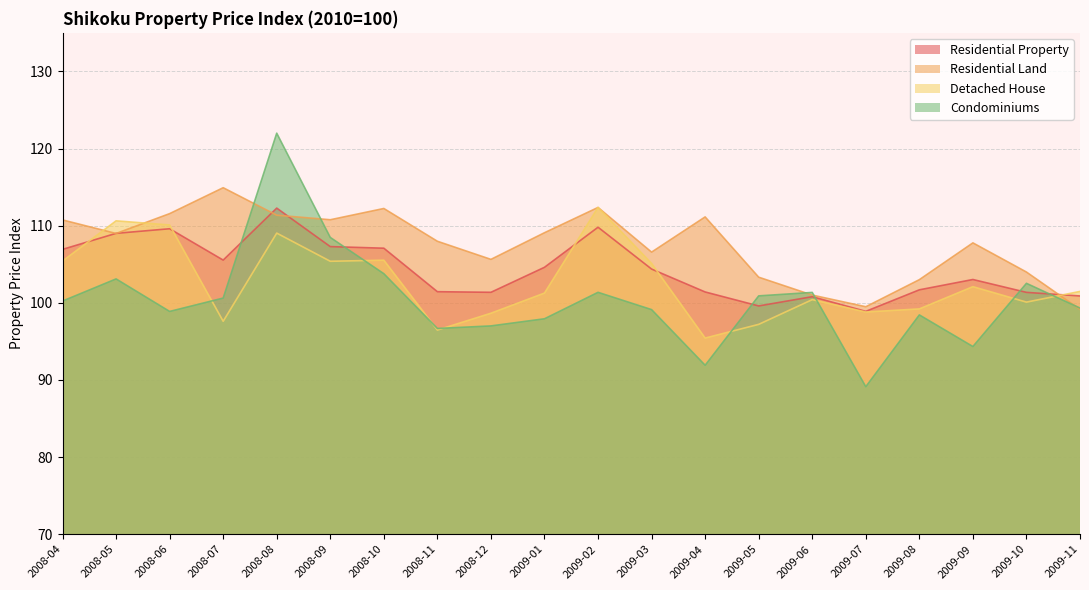

Reading left to right, what are all the values shown in this chart?

Residential Property: 2008-04=106.9	2008-05=109.0	2008-06=109.6	2008-07=105.5	2008-08=112.3	2008-09=107.3	2008-10=107.1	2008-11=101.4	2008-12=101.4	2009-01=104.6	2009-02=109.8	2009-03=104.4	2009-04=101.4	2009-05=99.6	2009-06=100.8	2009-07=98.9	2009-08=101.7	2009-09=103.0	2009-10=101.4	2009-11=100.9
Residential Land: 2008-04=110.7	2008-05=109.0	2008-06=111.6	2008-07=114.9	2008-08=111.4	2008-09=110.8	2008-10=112.2	2008-11=108.0	2008-12=105.6	2009-01=109.1	2009-02=112.4	2009-03=106.6	2009-04=111.1	2009-05=103.3	2009-06=101.0	2009-07=99.5	2009-08=103.0	2009-09=107.8	2009-10=104.0	2009-11=99.1
Detached House: 2008-04=105.4	2008-05=110.6	2008-06=110.1	2008-07=97.6	2008-08=109.0	2008-09=105.4	2008-10=105.5	2008-11=96.5	2008-12=98.6	2009-01=101.3	2009-02=112.4	2009-03=105.1	2009-04=95.4	2009-05=97.2	2009-06=100.4	2009-07=98.8	2009-08=99.2	2009-09=102.1	2009-10=100.1	2009-11=101.5
Condominiums: 2008-04=100.2	2008-05=103.1	2008-06=98.9	2008-07=100.6	2008-08=122.0	2008-09=108.5	2008-10=103.8	2008-11=96.7	2008-12=97.0	2009-01=97.9	2009-02=101.4	2009-03=99.1	2009-04=91.9	2009-05=100.9	2009-06=101.3	2009-07=89.1	2009-08=98.4	2009-09=94.3	2009-10=102.5	2009-11=99.3